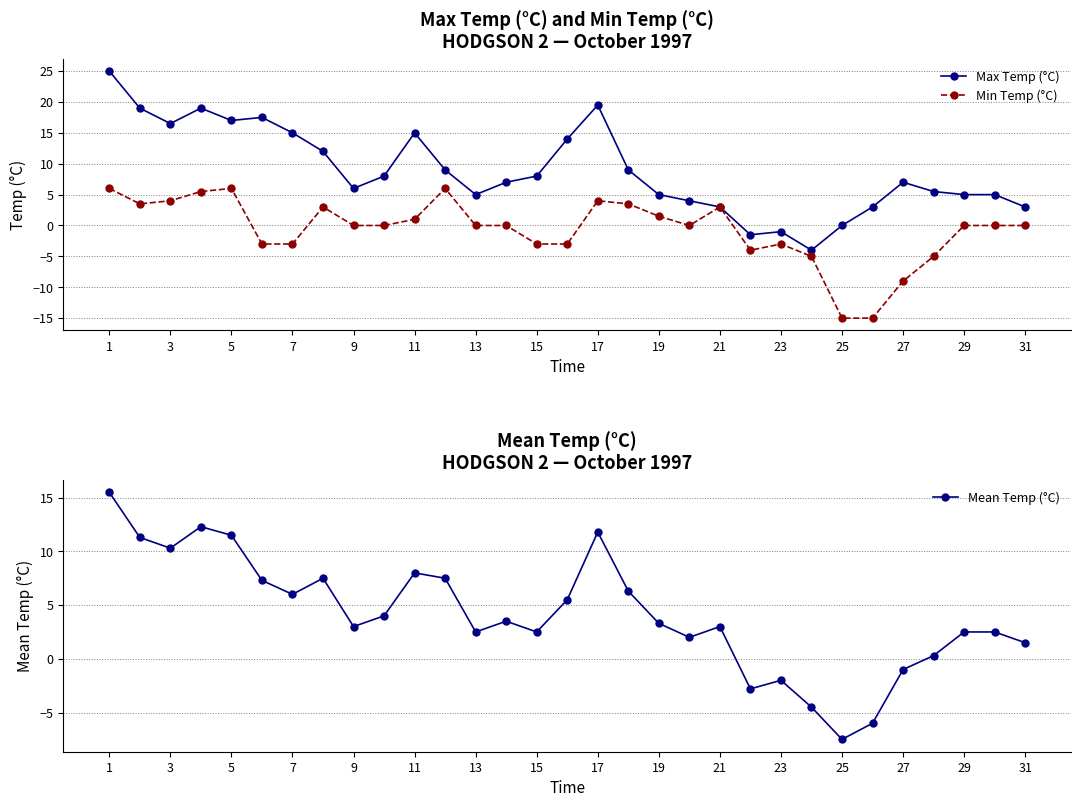

The Mean Temp (°C) series shows 2.5 at 13. True or false?

True